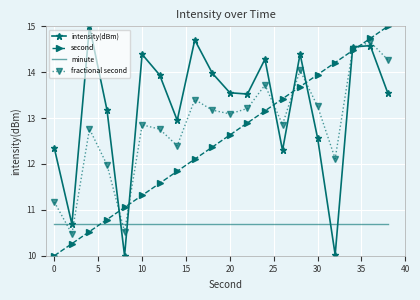

Which series has the largest total across all categories?

intensity(dBm)